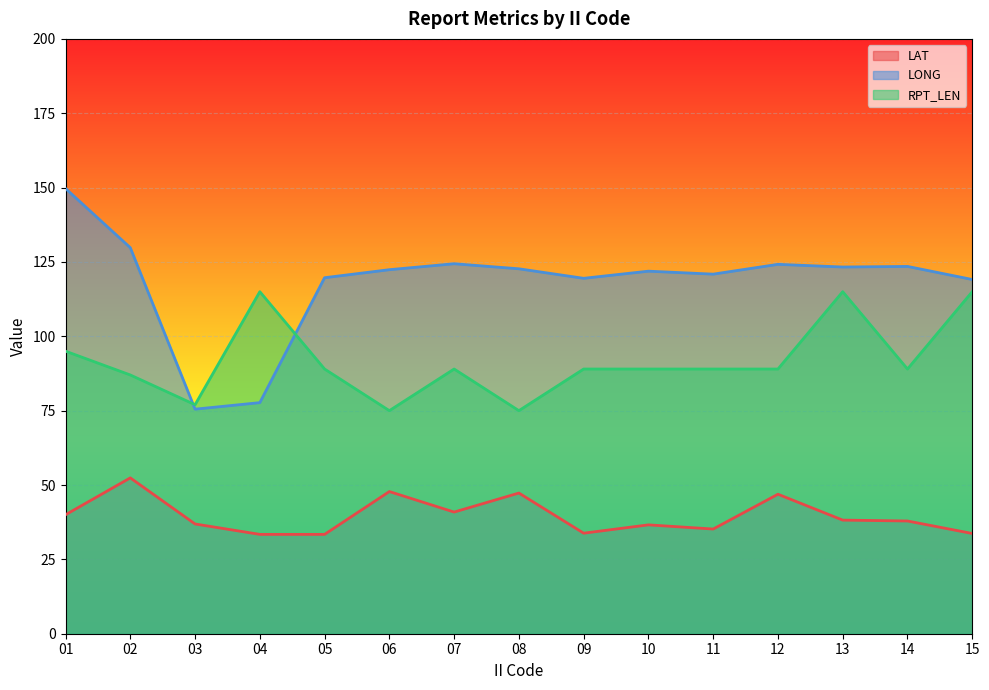

How many categories are shown in the chart?

15